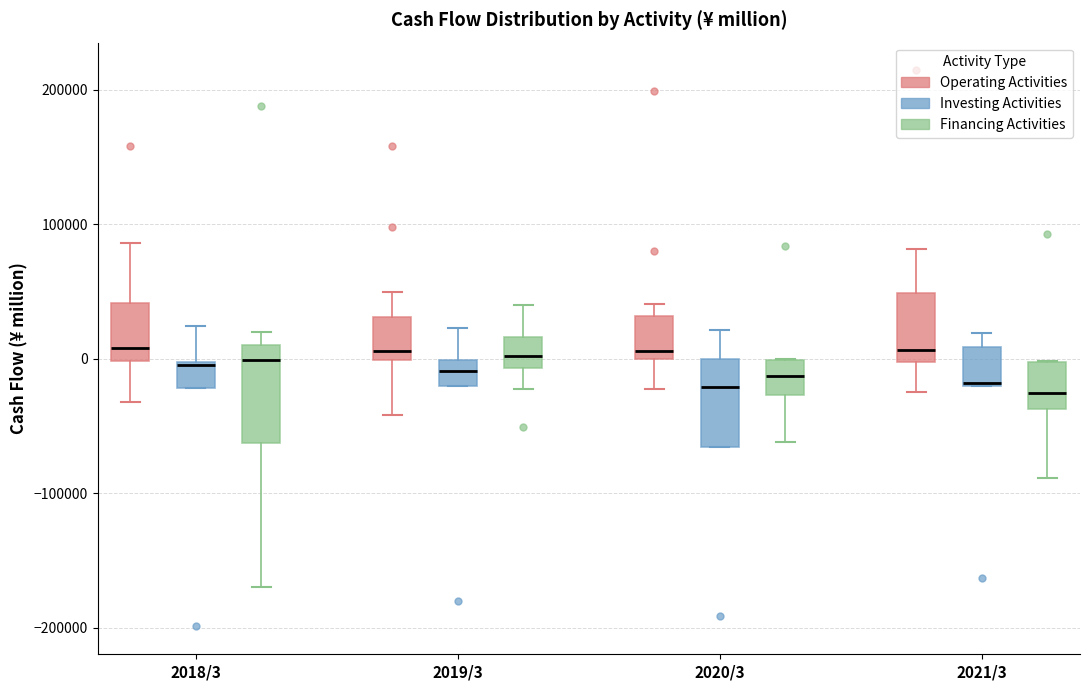

Where is the upper edge of the box for 2019/3 (Investing Activities) on the y-axis? The values are not printed on the chart, so give them approximately, as read against the axis.

0